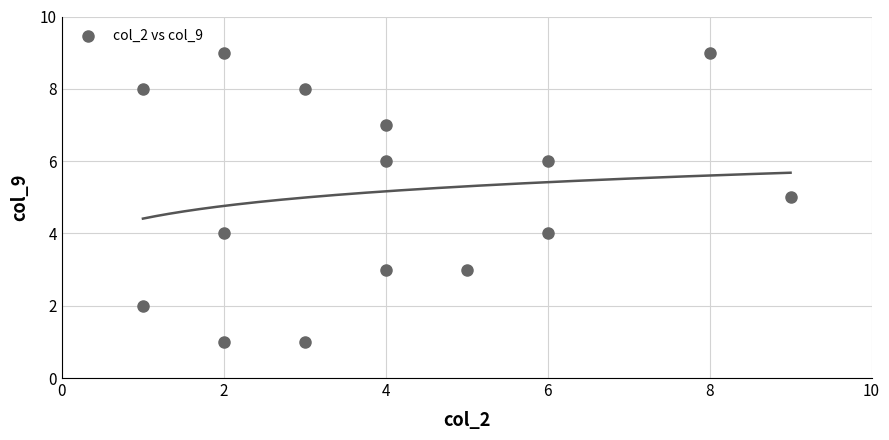

What is the range of X values (max minus min)?

8